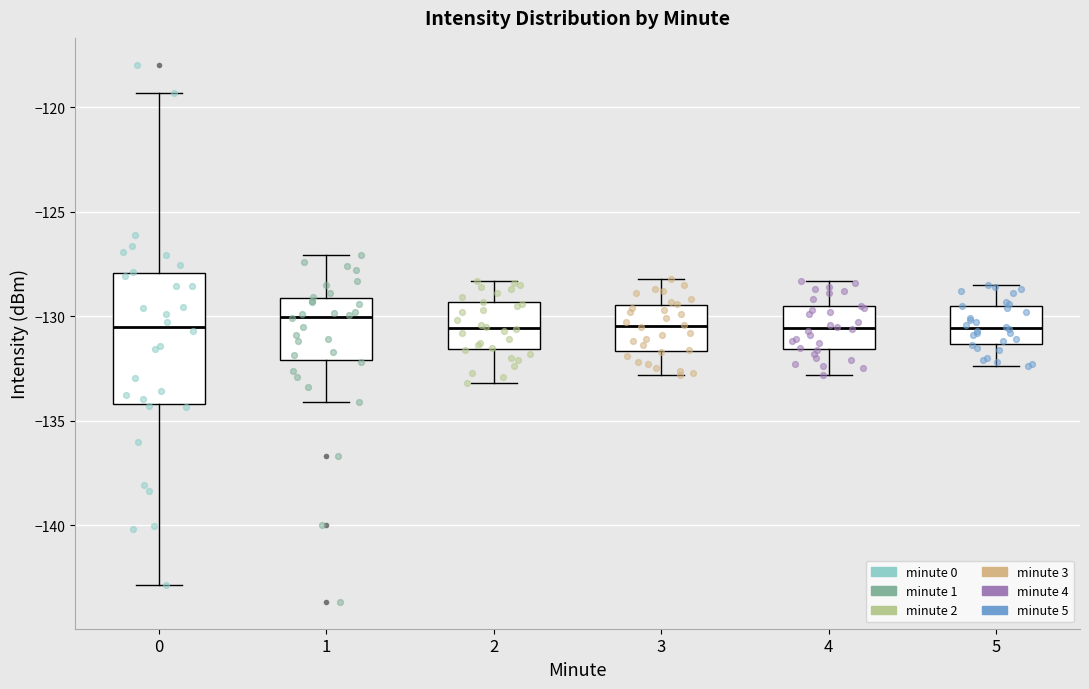

Where does the median line of the box at x = 4 sit on the y-axis? The values are not printed on the chart, so give them approximately, as read against the axis.

-130.5